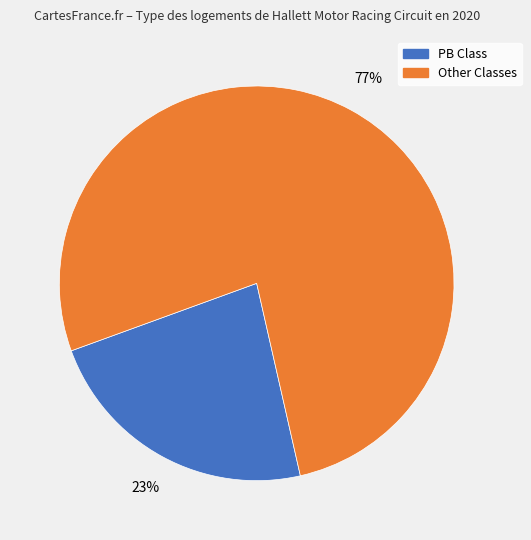

To the nearest percent, what is the average slice percentage?

50%